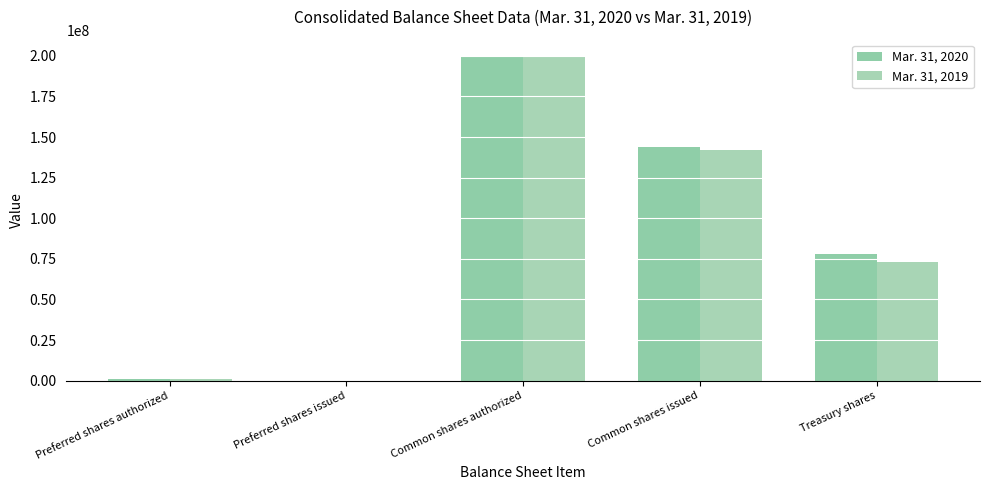

Where does the Mar. 31, 2019 series first go above 73200000?

Common shares authorized